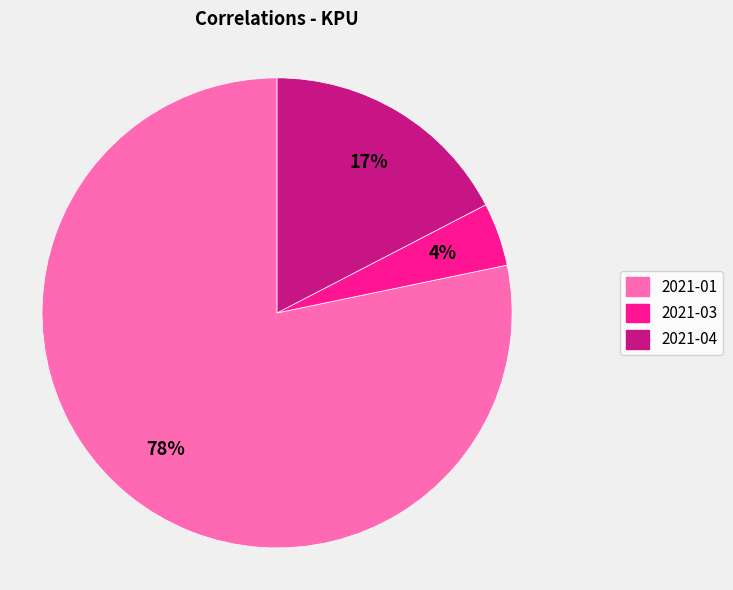

How many segments does this pie chart have?

3